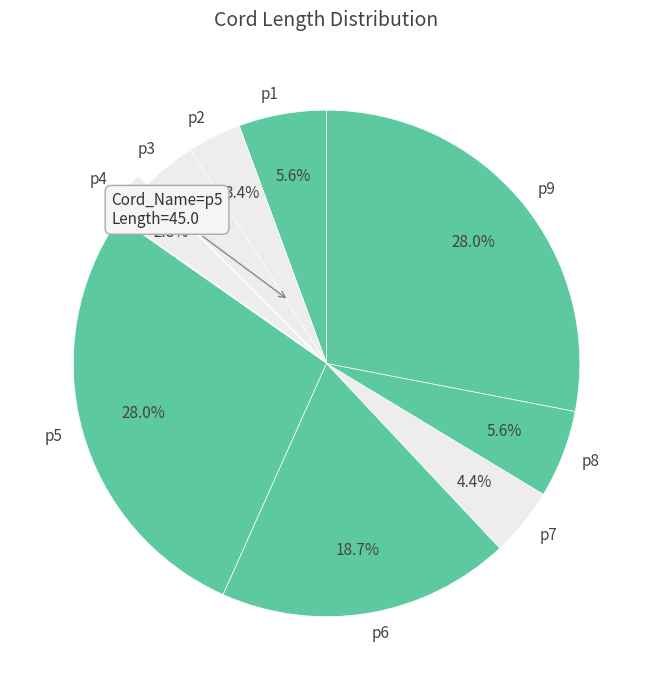

To the nearest percent, what portion does p1 represent?

6%